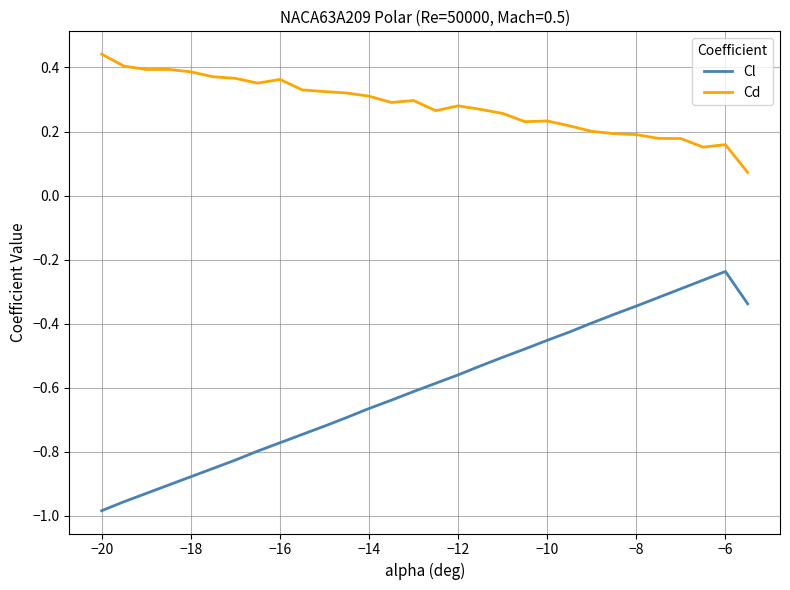

Which series has the largest total across all categories?

Cd